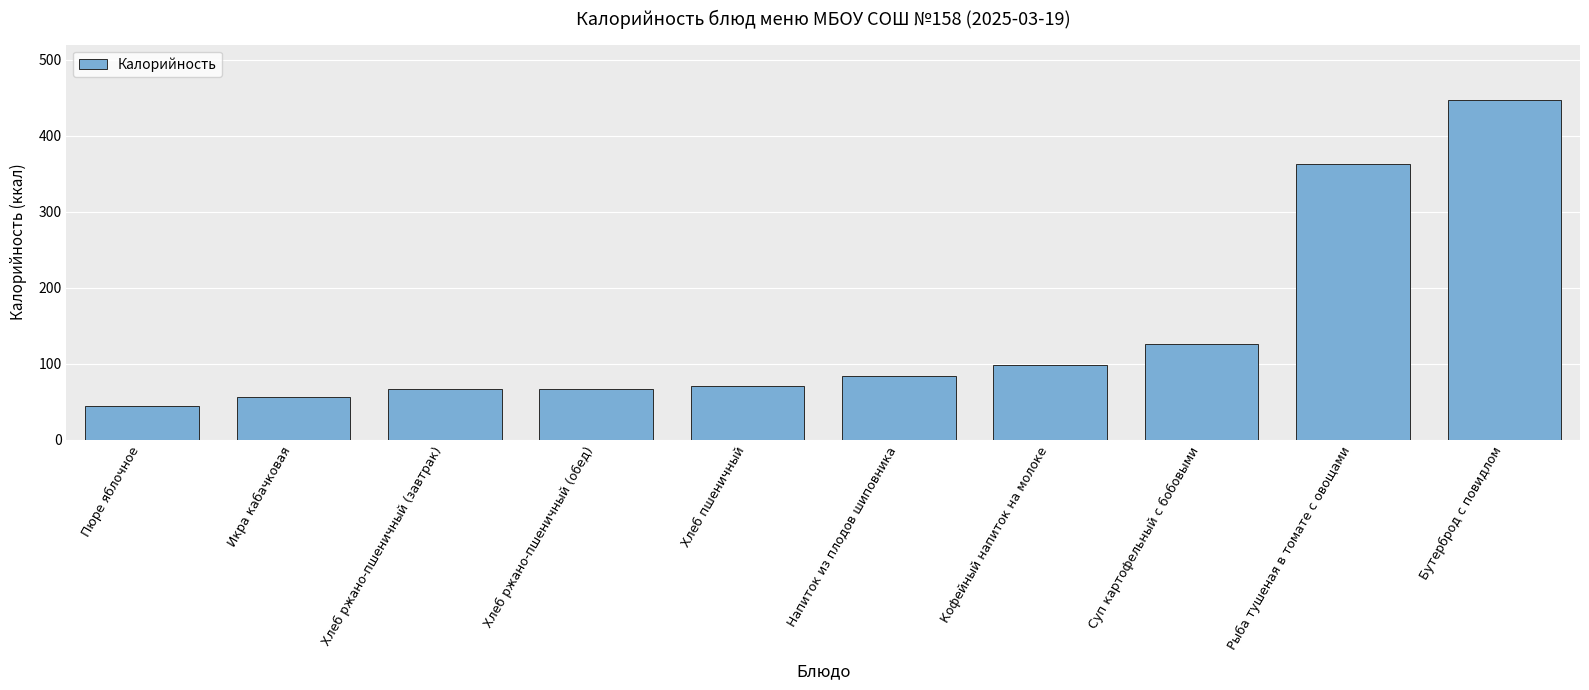

What is the label of the 10th bar from the left?

Бутерброд с повидлом